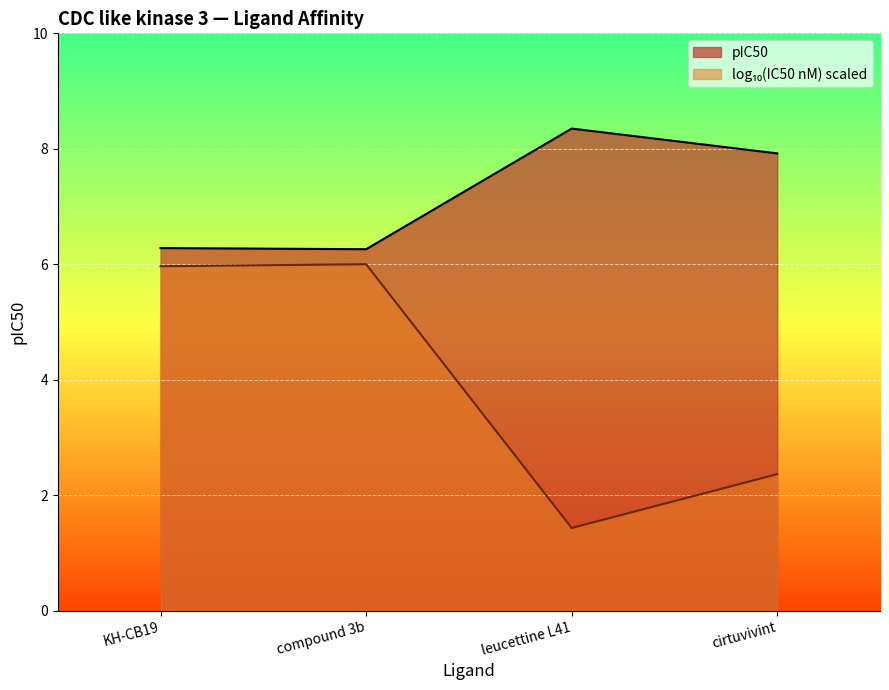

What is the difference between the highest and lowest values at leucettine L41?

6.9